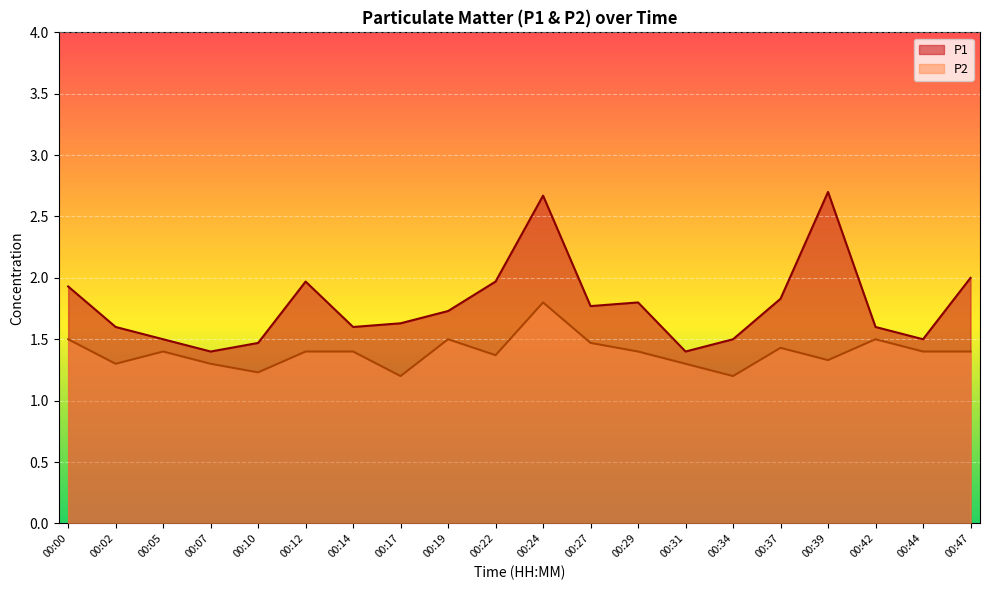

Rank the series at 00:00 from highest to lowest value.

P1, P2